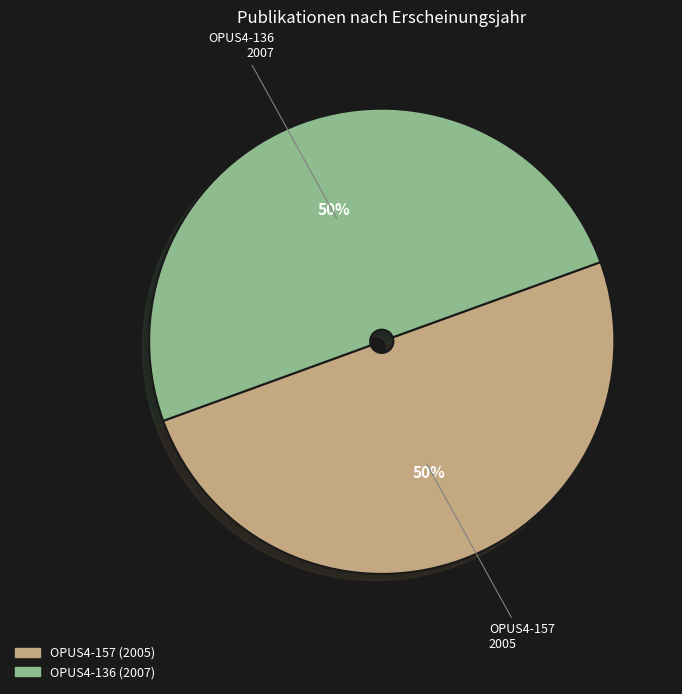

Count the number of slices in the pie.

2